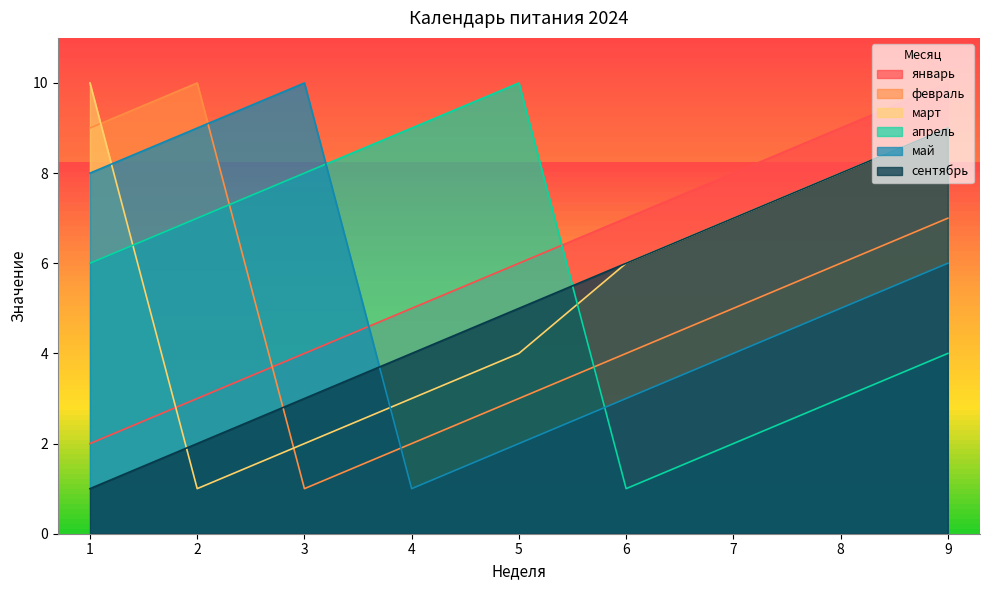

What is the sum of all сентябрь values?

45